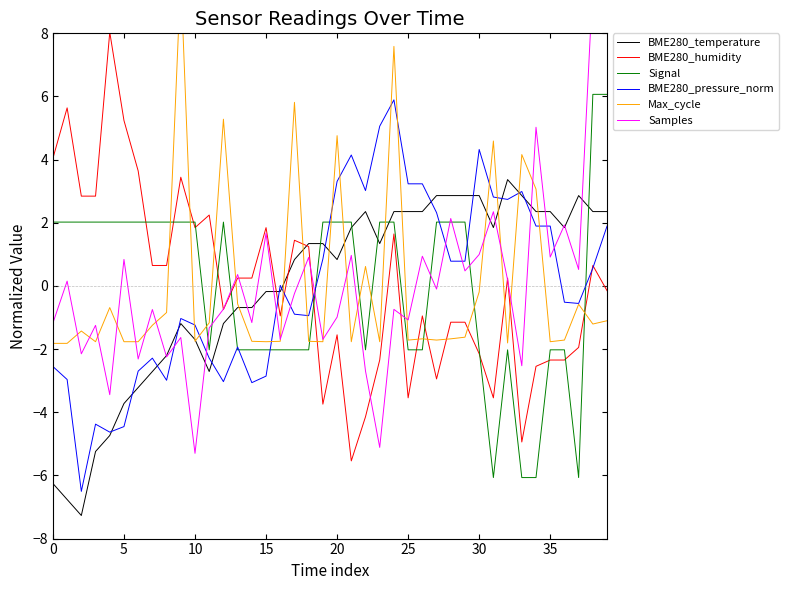

True or false: BME280_pressure_norm has a value of -1.2 at 10.

True